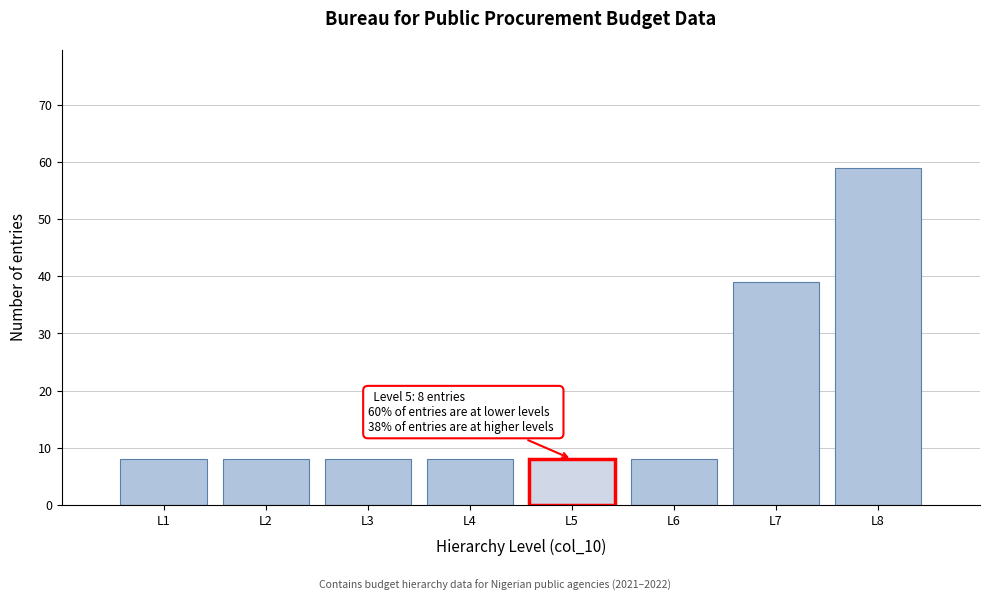

Reading left to right, what are all the values shown in this chart?

L1=8	L2=8	L3=8	L4=8	L5=8	L6=8	L7=39	L8=59